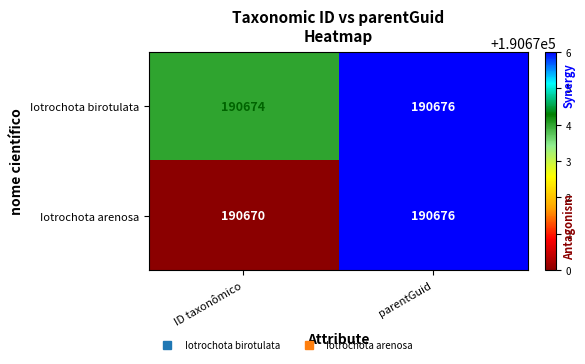

Read the Iotrochota birotulata value at parentGuid.

190676